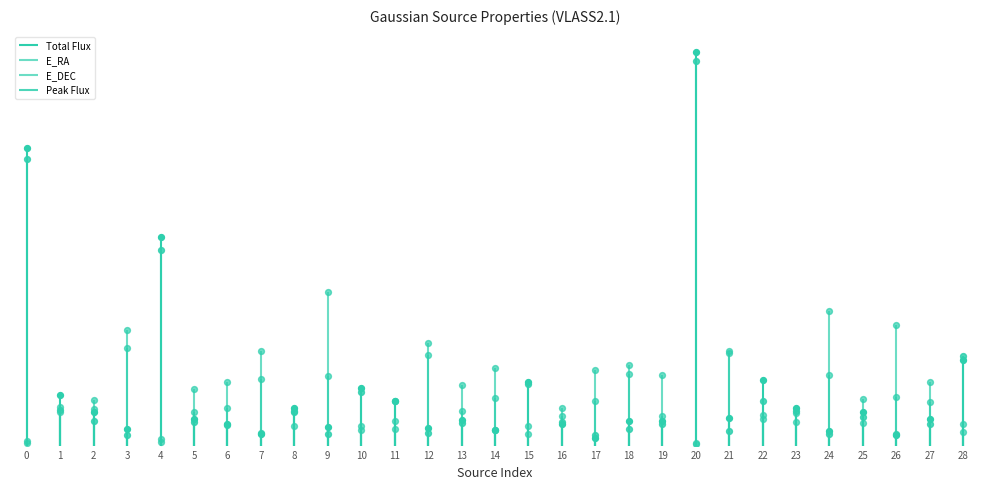

What is the total value across all series at 28?

459.3